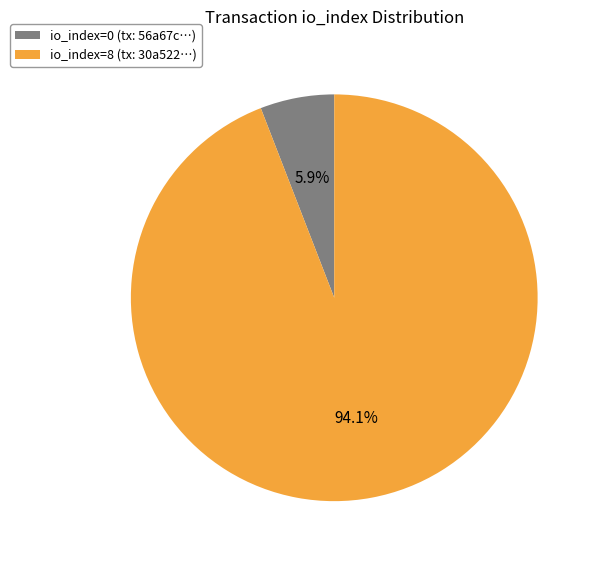

To the nearest percent, what is the average slice percentage?

50%